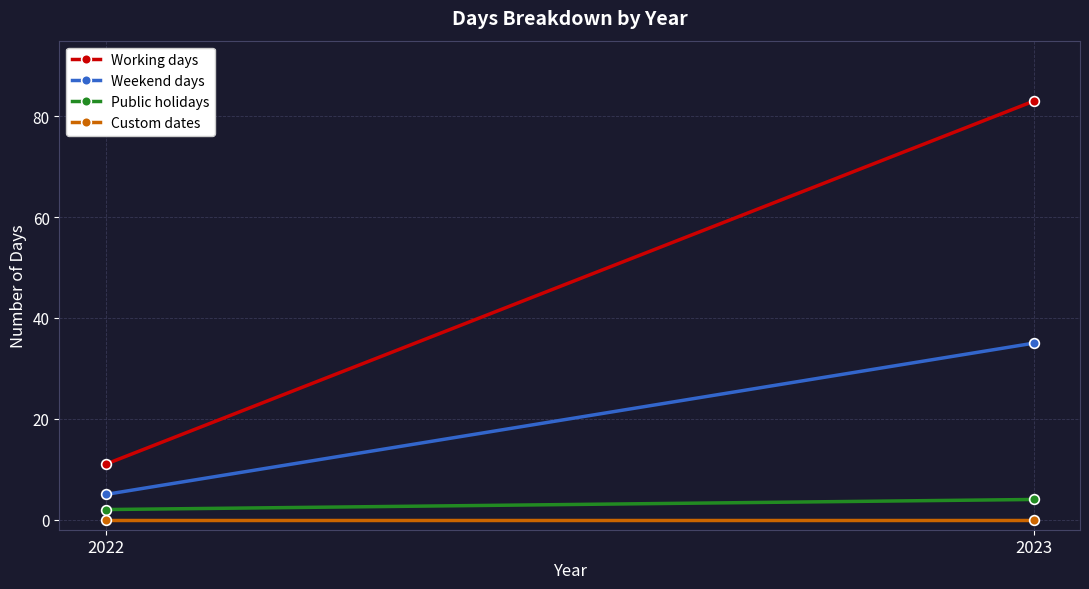

Which series has the largest total across all categories?

Working days